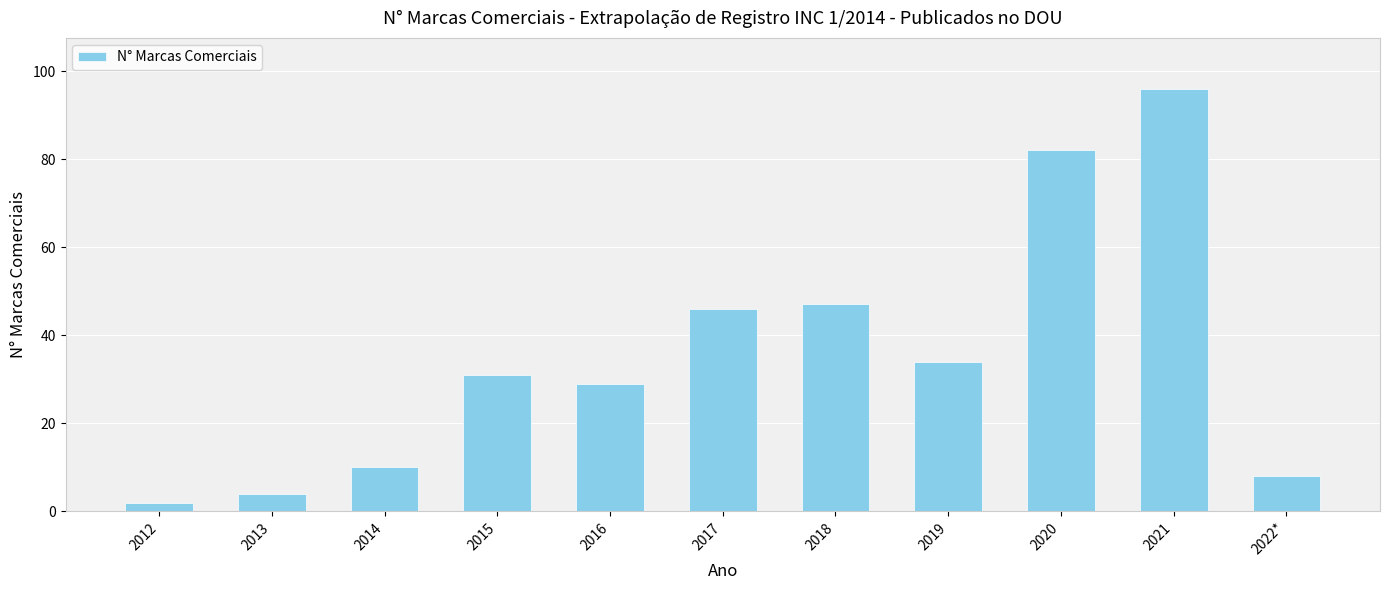

Rank the categories by value from highest to lowest.

2021, 2020, 2018, 2017, 2019, 2015, 2016, 2014, 2022*, 2013, 2012